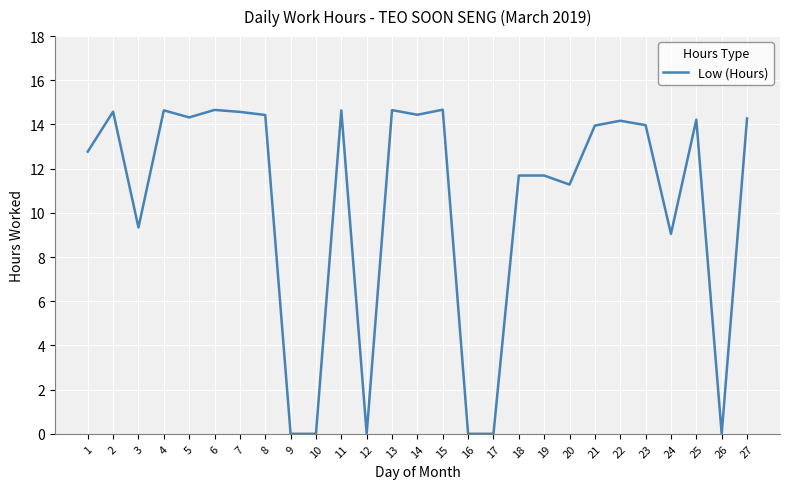

True or false: the data shows 23.1 at 6.

False